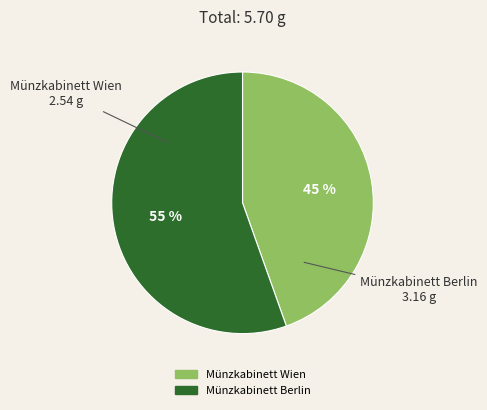

How many slices are in this pie chart?

2